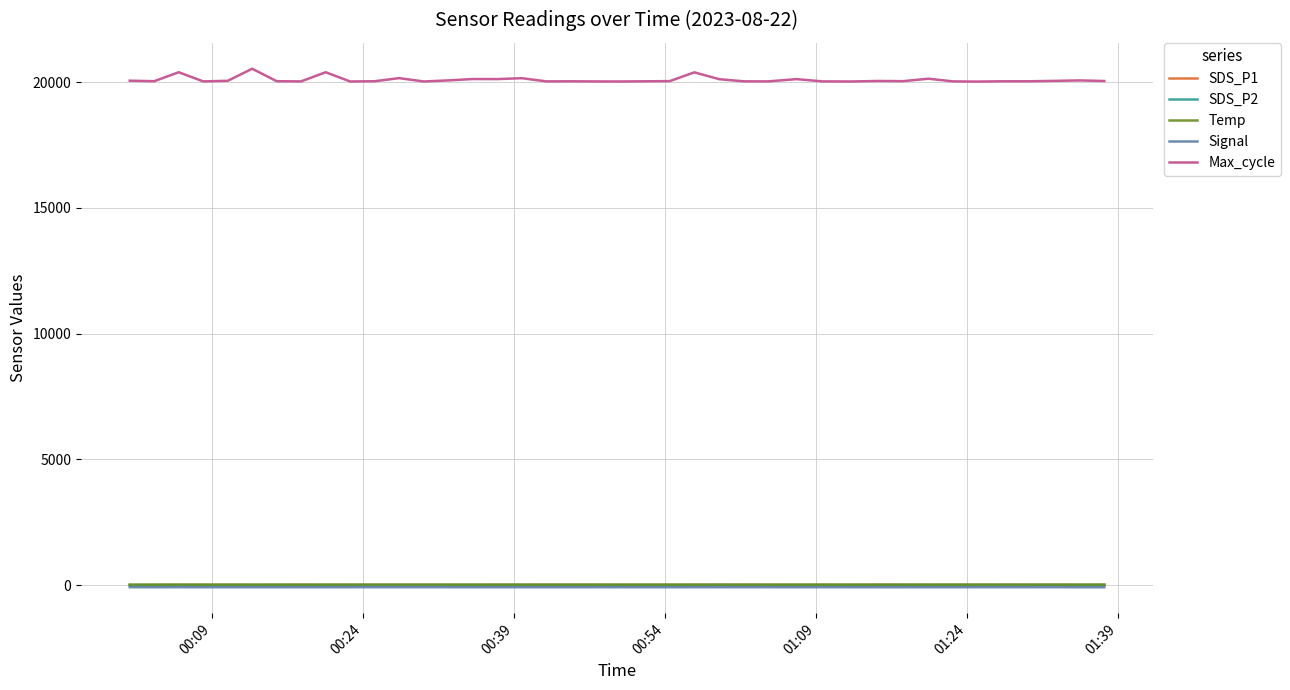

Which series has the largest total across all categories?

Max_cycle